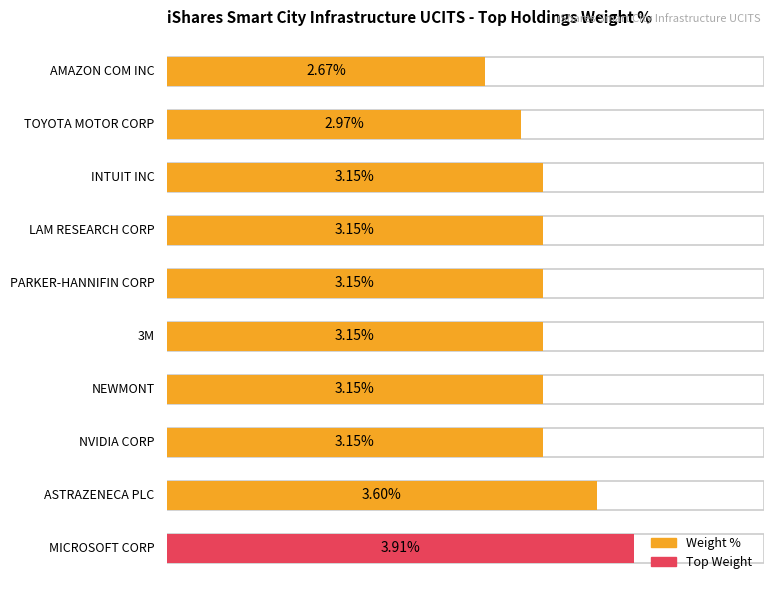

Does the chart contain stacked bars?

No